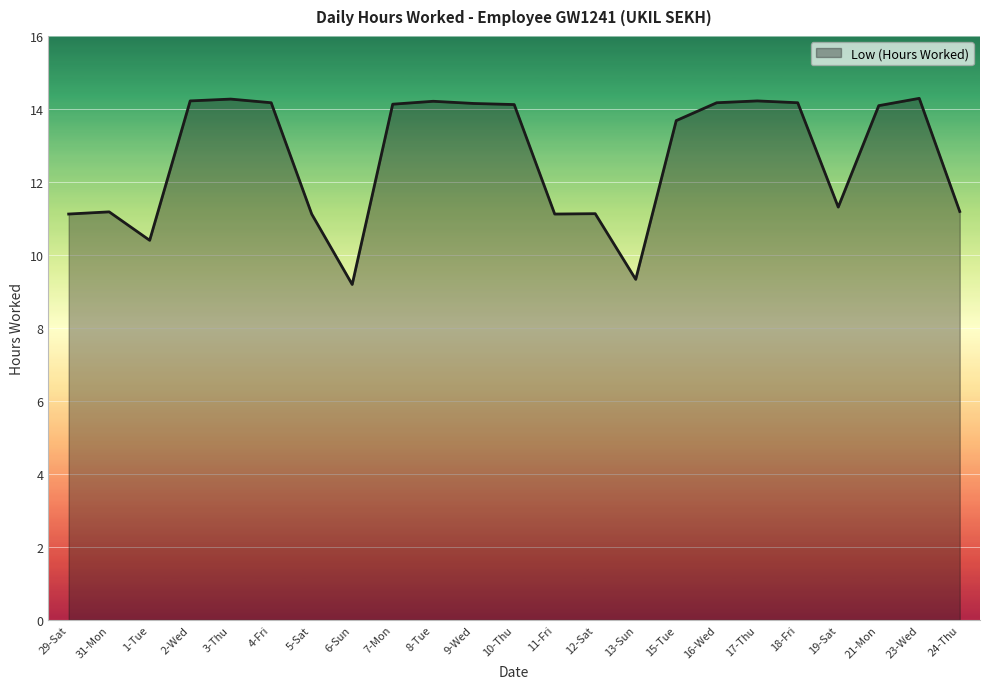

What value does the data have at 12-Sat?

11.1